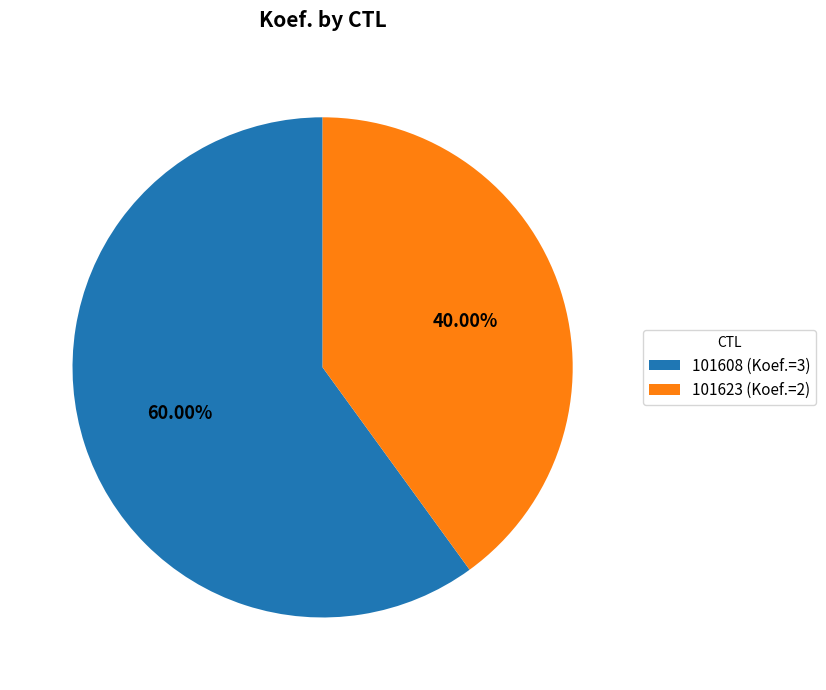

What percentage is the 101608 slice, to the nearest percent?

60%